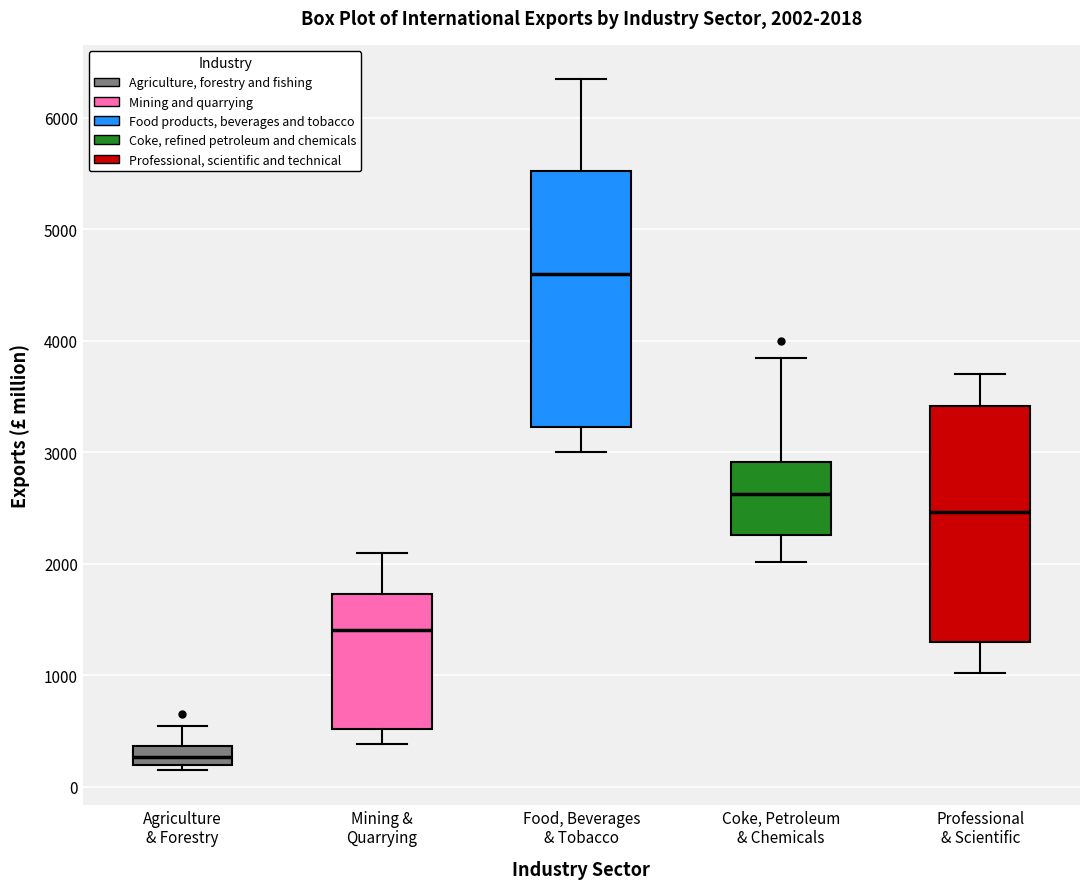

Which box is the tallest, from its lower edge to its upper edge?

Food, Beverages & Tobacco